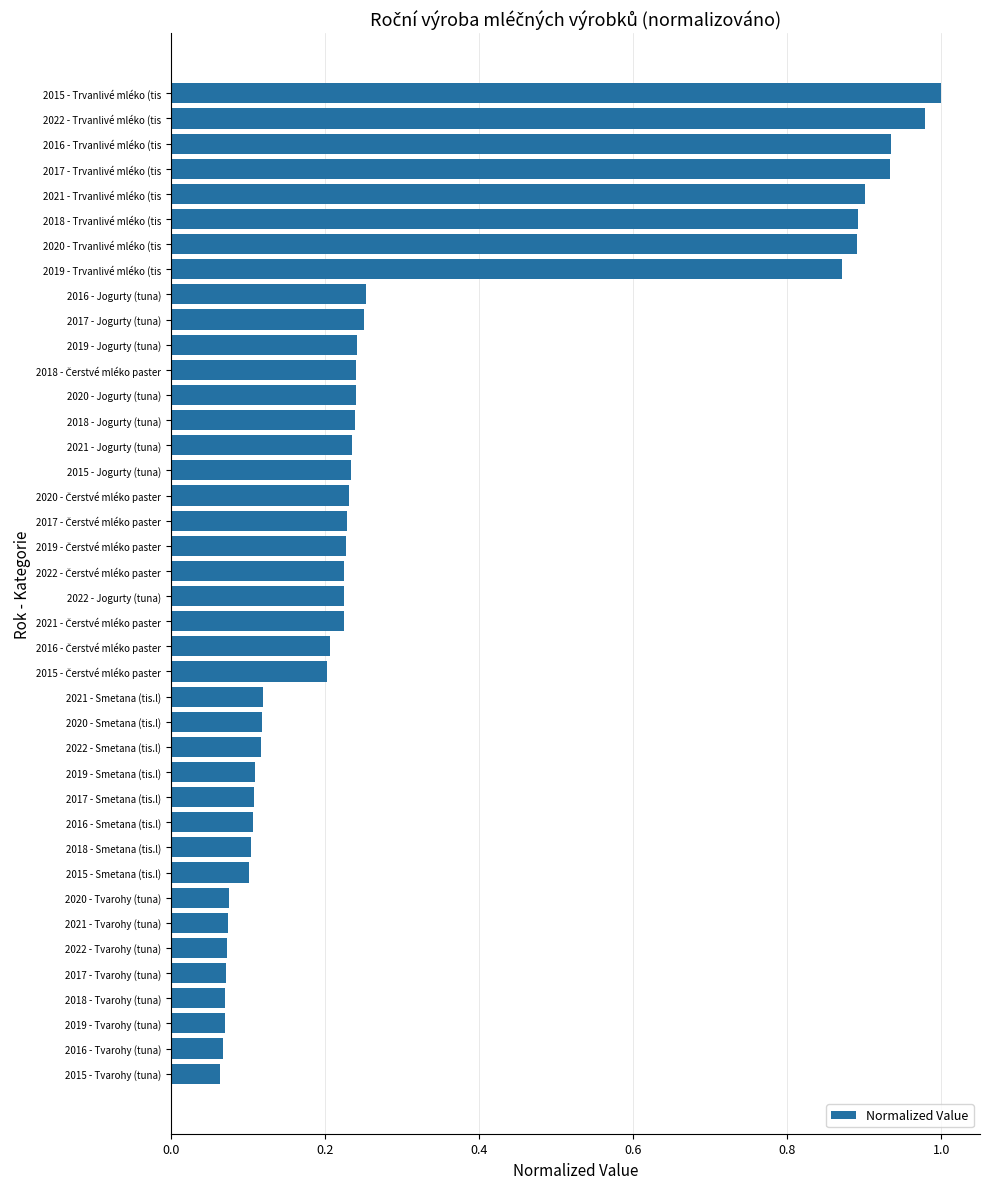

The chart shows a value of 0.0 at 2015 - Tvarohy (tuna). True or false?

False